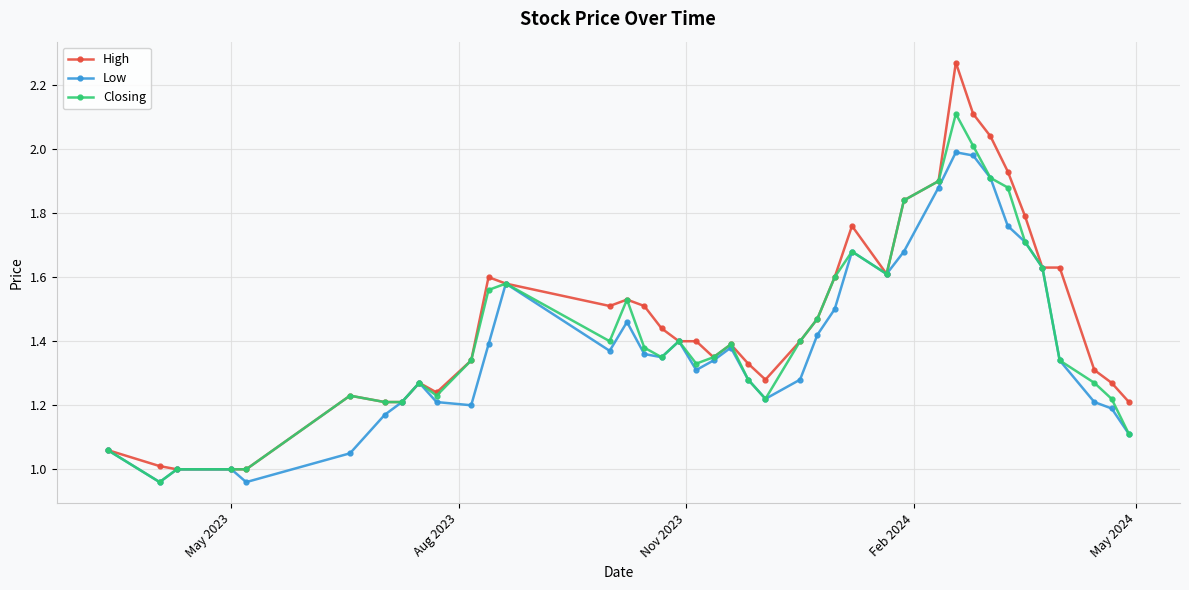

Which series has the largest range (max minus min)?

High